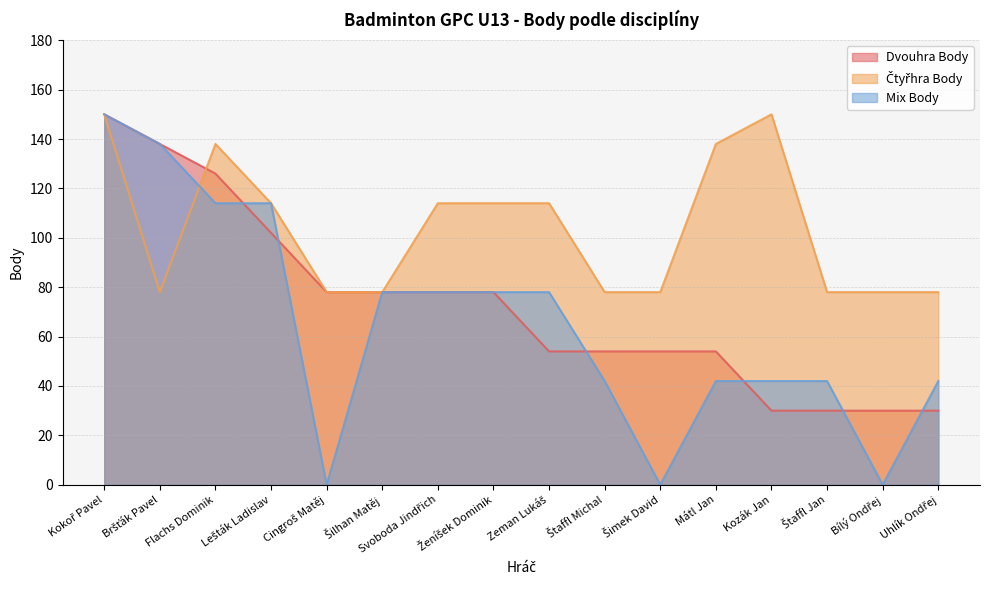

At which category does the chart reach its peak across all series?

Kokoř Pavel